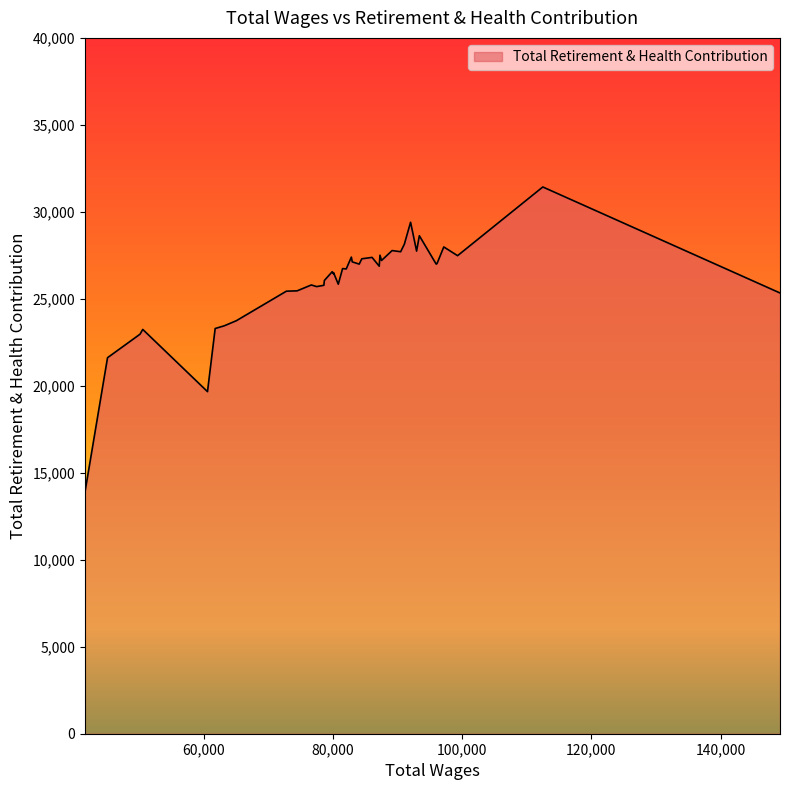

What is the difference between the maximum and minimum values?

17560